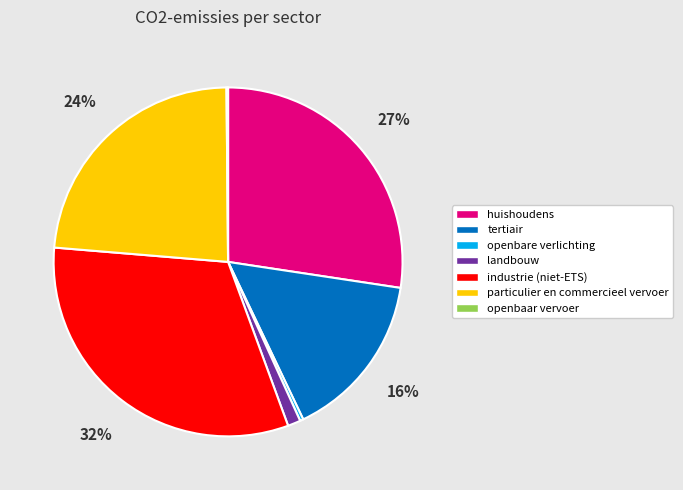

To the nearest percent, what is the combined percentage of openbare verlichting and tertiair?

16%